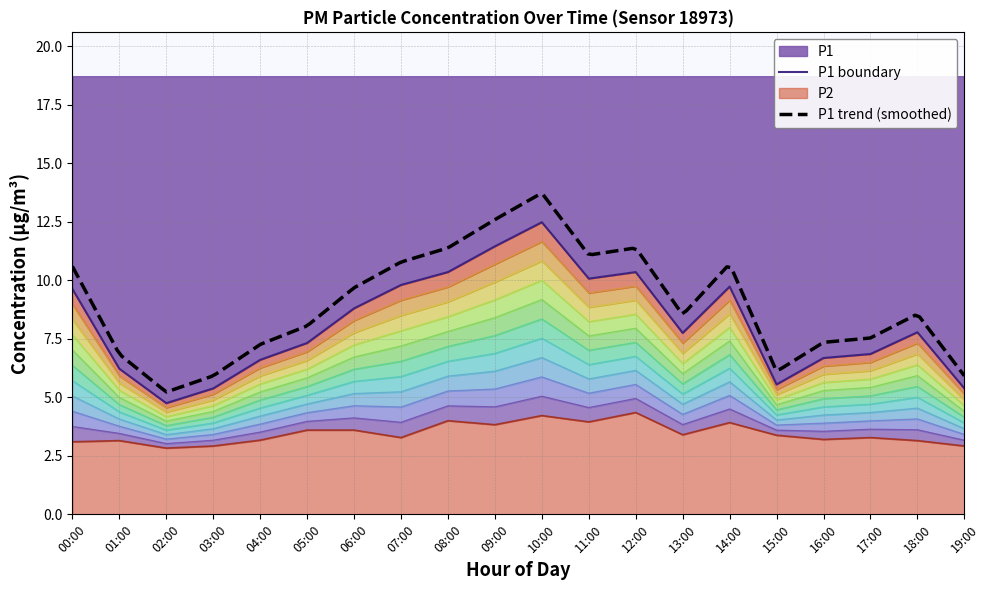

Between 18:00 and 17:00, which is larger?

18:00